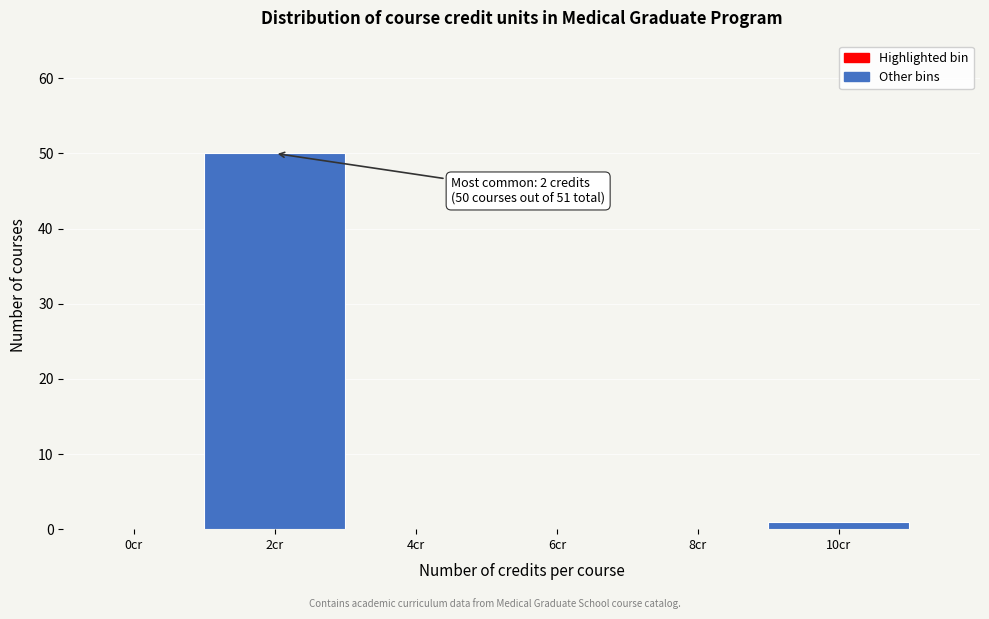

Reading left to right, extract all data points from this chart.

0cr=0	2cr=50	4cr=0	6cr=0	8cr=0	10cr=1